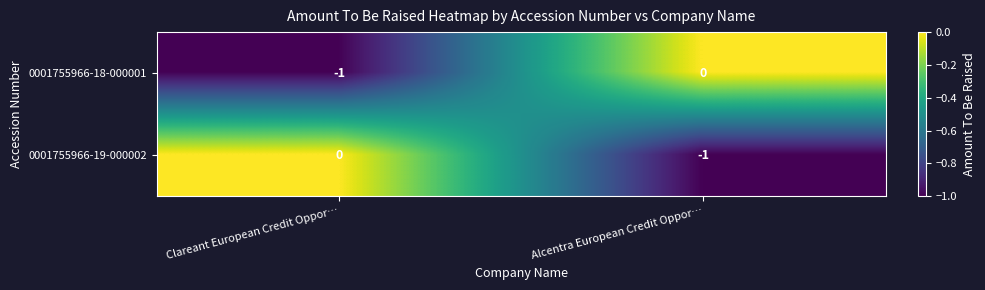

Reading left to right, what are all the values shown in this chart?

0001755966-18-000001: Clareant European Credit Oppor…=-1	Alcentra European Credit Oppor…=0
0001755966-19-000002: Clareant European Credit Oppor…=0	Alcentra European Credit Oppor…=-1